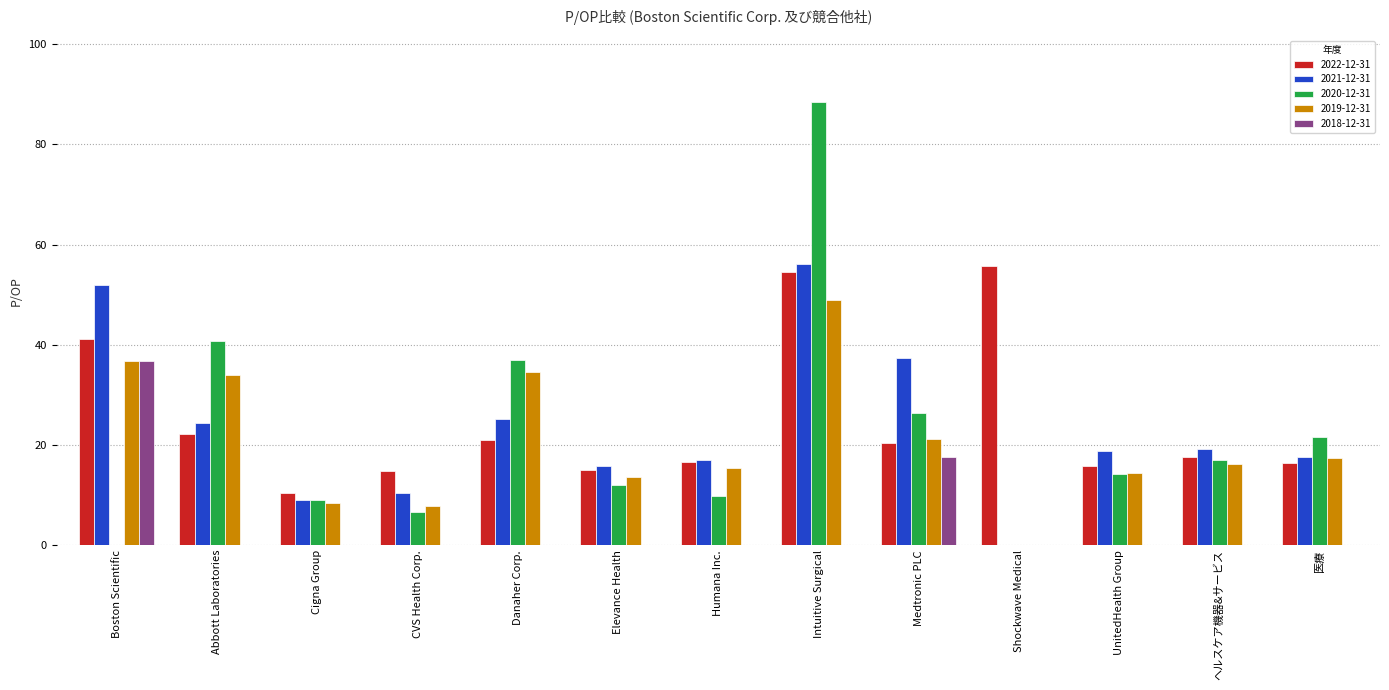

What is the sum of all 2022-12-31 values?

321.6